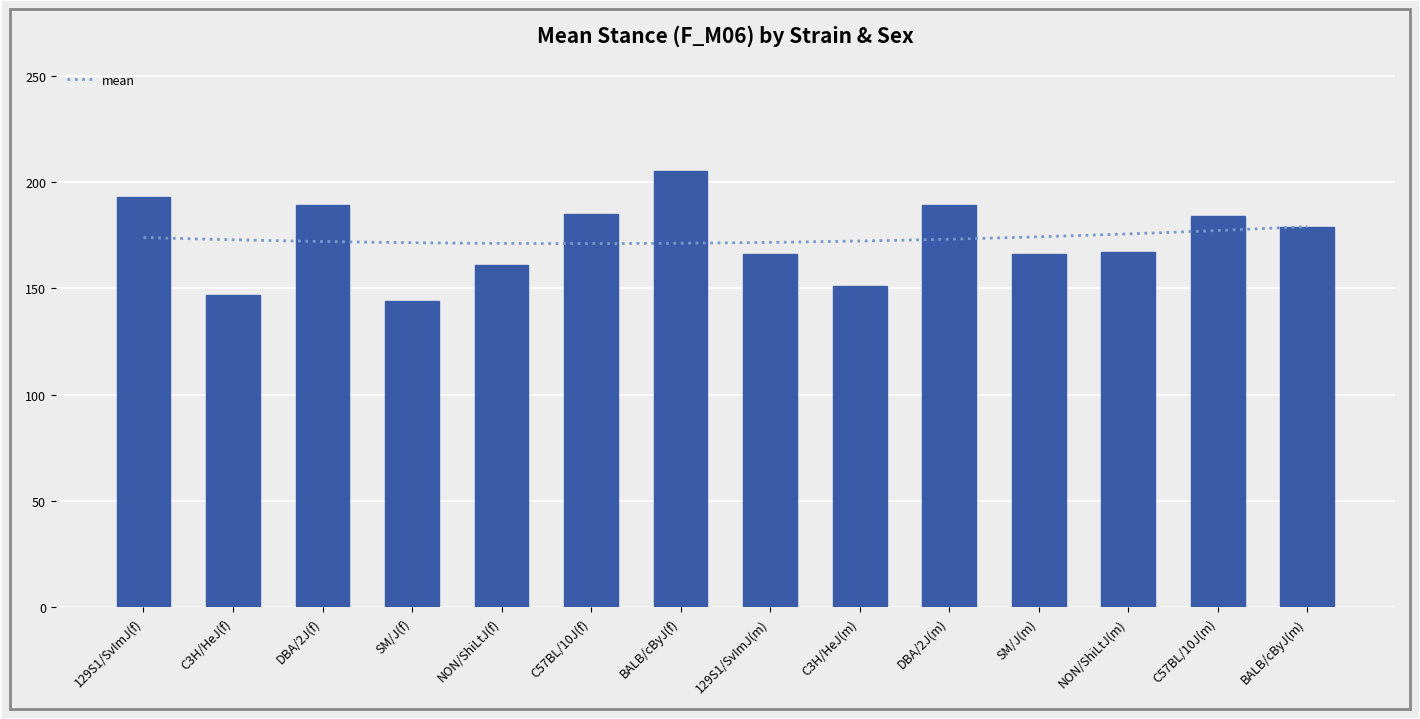

Are the bars grouped side by side (vs. stacked)?

No